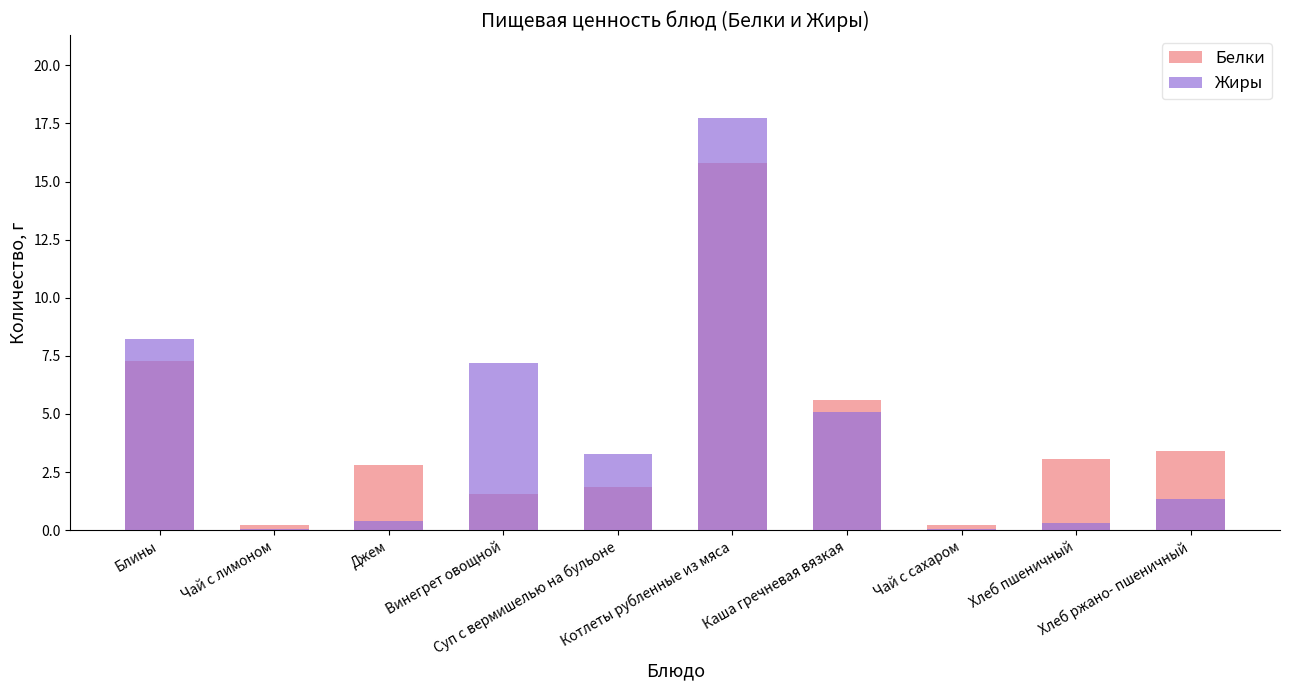

Reading right to left, what are all the values shown in this chart?

Белки: Хлеб ржано- пшеничный=3.4	Хлеб пшеничный=3.0	Чай с сахаром=0.2	Каша гречневая вязкая=5.6	Котлеты рубленные из мяса=15.8	Суп с вермишелью на бульоне=1.9	Винегрет овощной=1.6	Джем=2.8	Чай с лимоном=0.2	Блины=7.3
Жиры: Хлеб ржано- пшеничный=1.3	Хлеб пшеничный=0.3	Чай с сахаром=0.1	Каша гречневая вязкая=5.1	Котлеты рубленные из мяса=17.8	Суп с вермишелью на бульоне=3.3	Винегрет овощной=7.2	Джем=0.4	Чай с лимоном=0.1	Блины=8.2